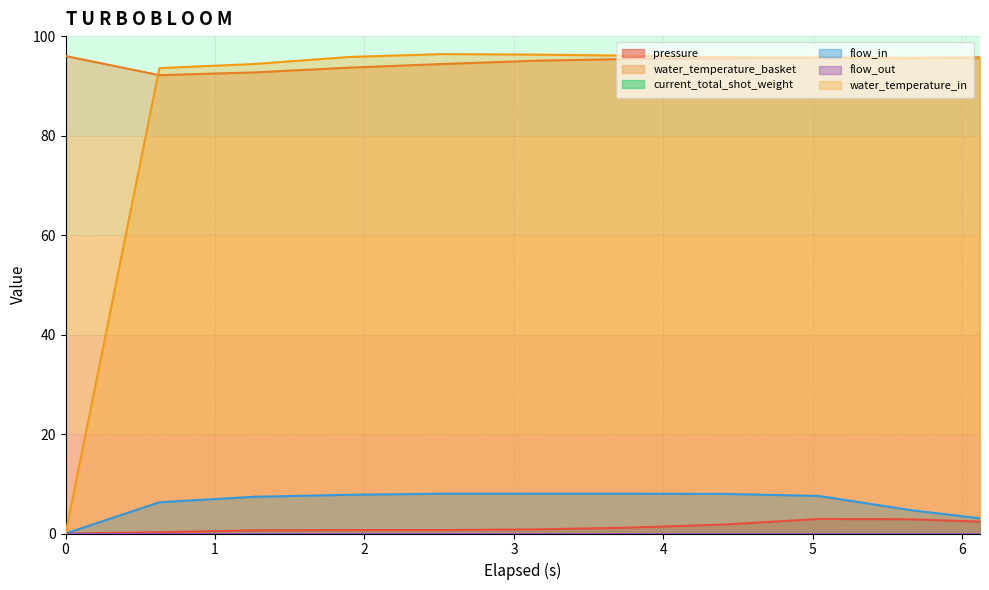

Does the chart display data point markers on the line(s)?

No